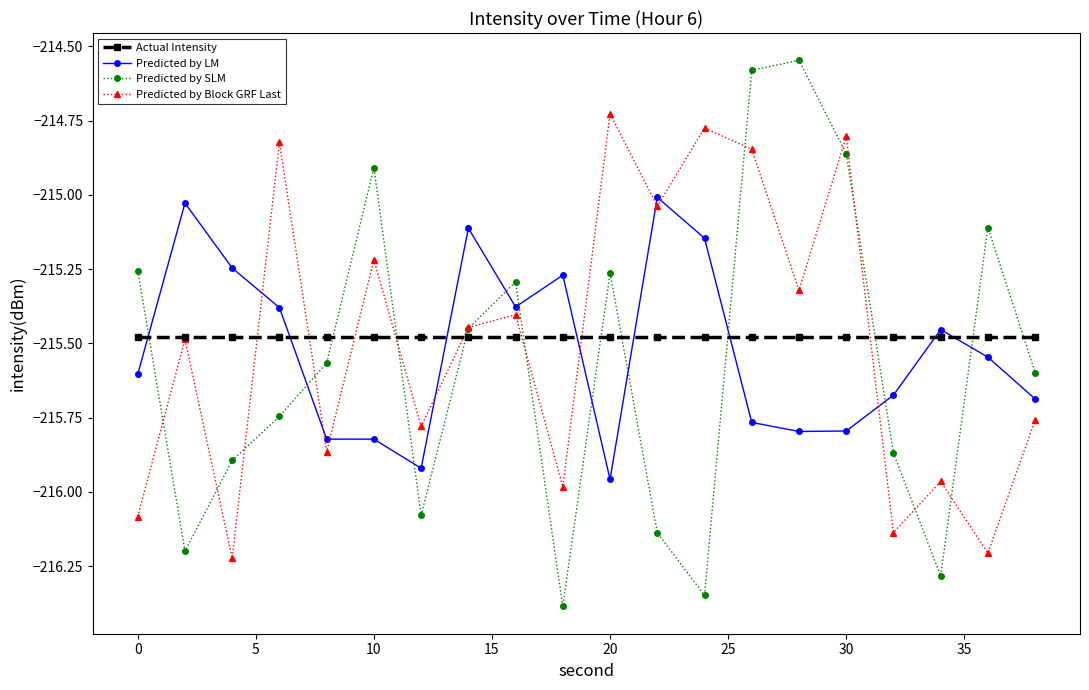

What is the minimum value for Predicted by SLM?

-216.4